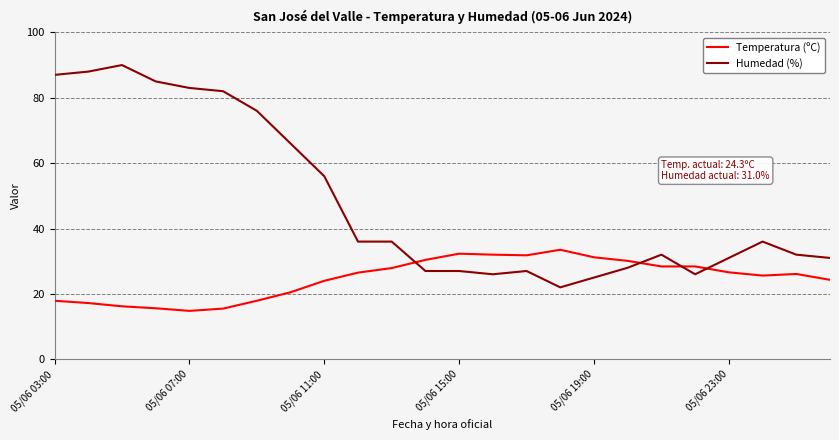

What is the average value of the Humedad (%) series?

48.1